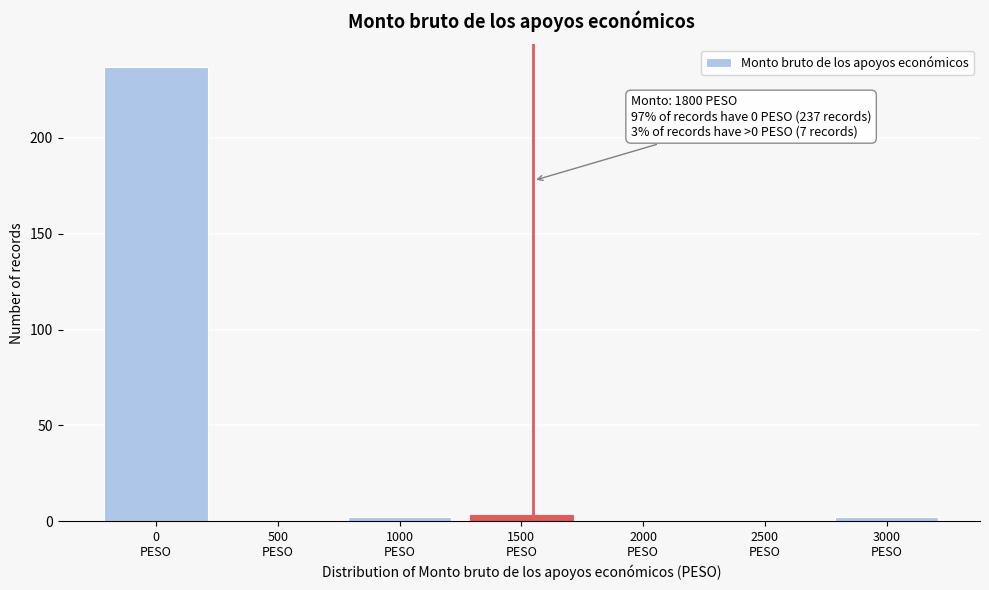

What is the greatest value displayed?

237